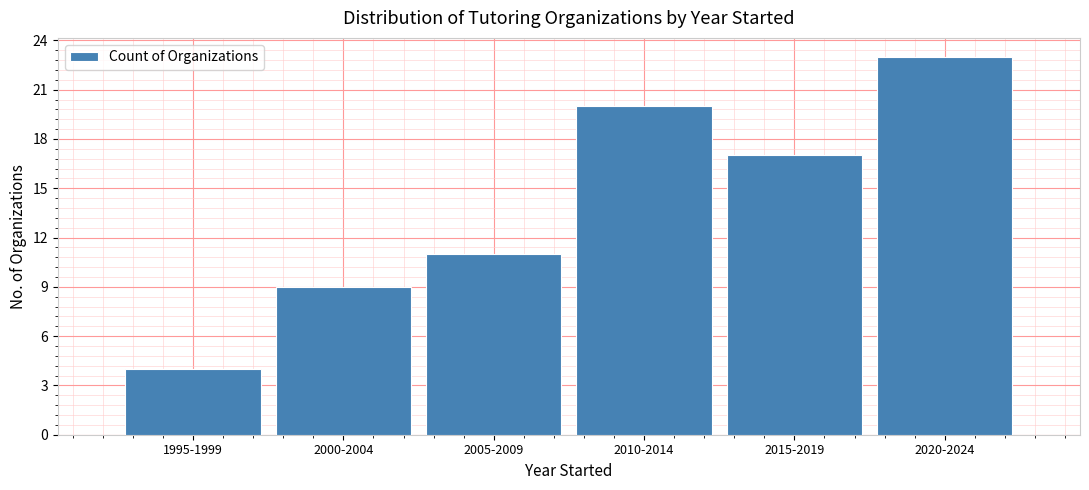

Reading left to right, extract all data points from this chart.

1995-1999=4	2000-2004=9	2005-2009=11	2010-2014=20	2015-2019=17	2020-2024=23